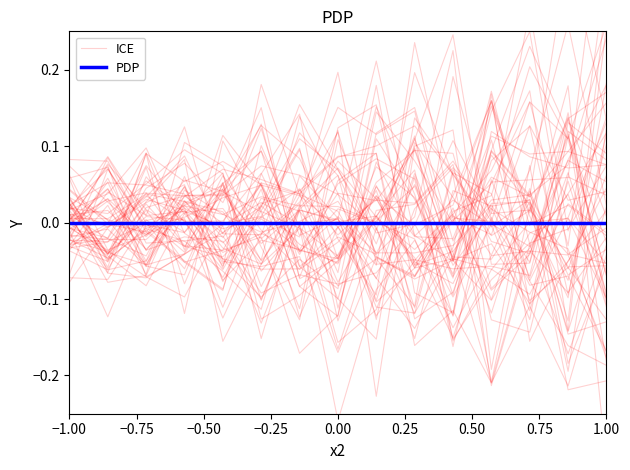

What is the label of the 13th point from the right?

−0.50